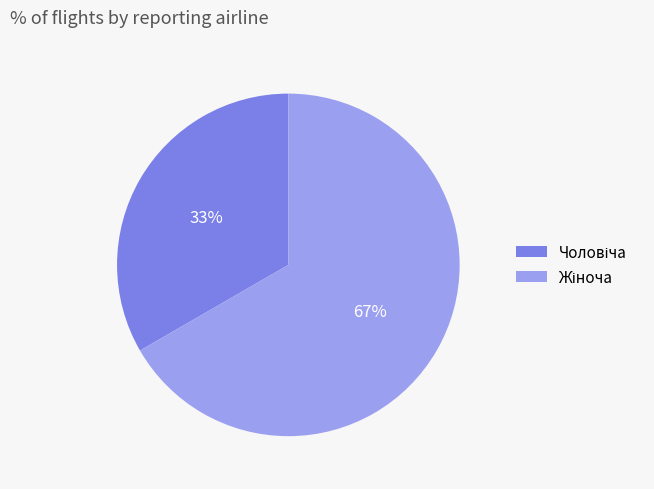

To the nearest percent, what is the average slice percentage?

50%